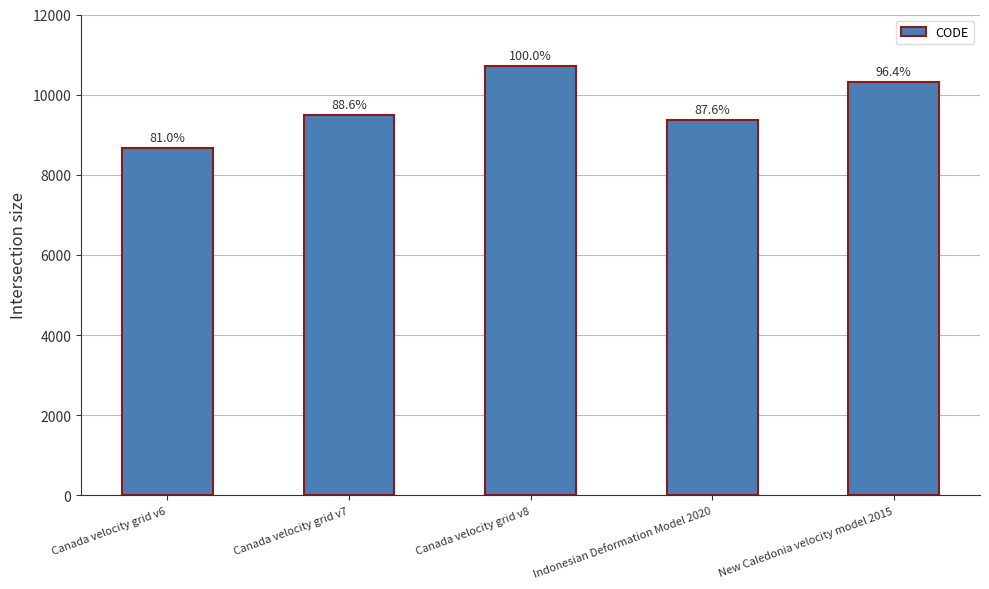

Reading left to right, what are all the values shown in this chart?

Canada velocity grid v6=8676	Canada velocity grid v7=9483	Canada velocity grid v8=10707	Indonesian Deformation Model 2020=9375	New Caledonia velocity model 2015=10323